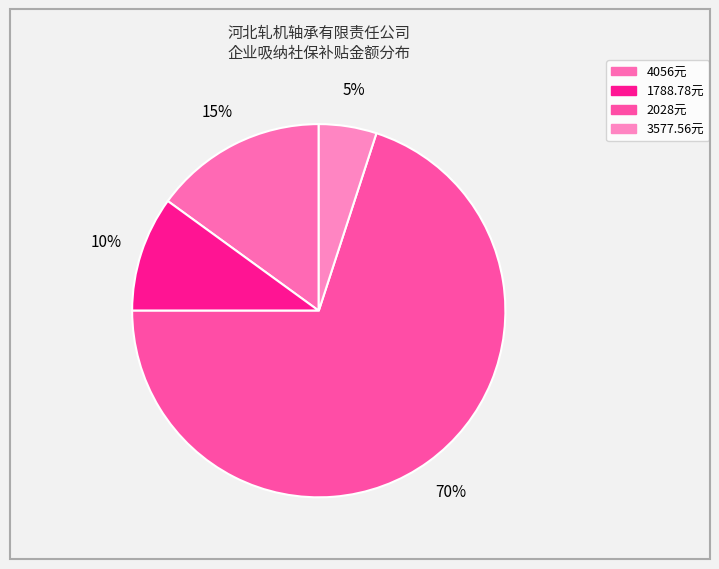

Is there any slice that represents more than half of the pie?

Yes